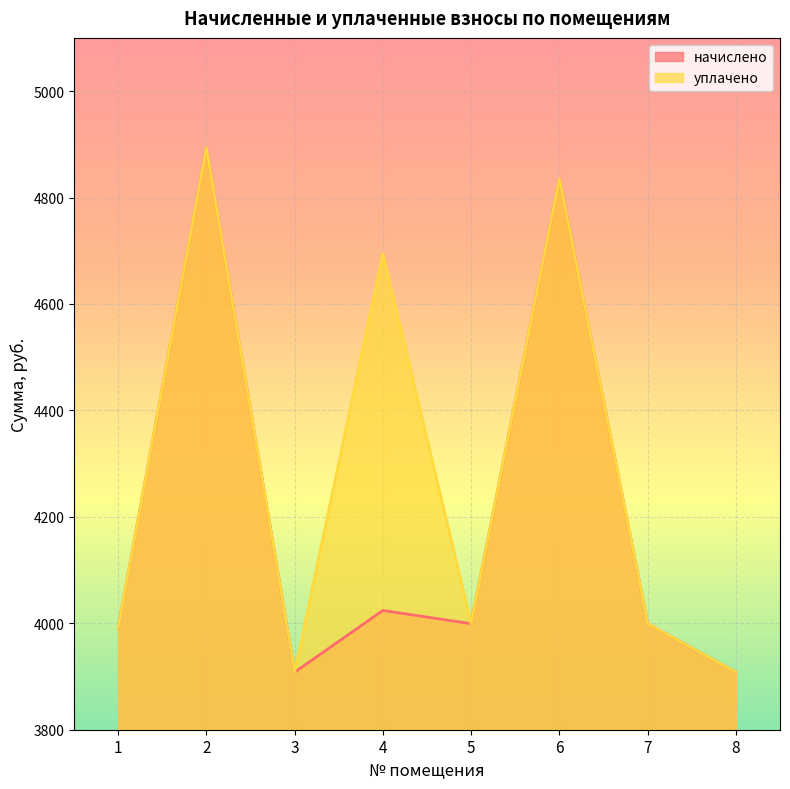

Reading right to left, transcribe all the data shown in this chart.

начислено: 8=3908.2	7=3999.2	6=4835.5	5=3999.2	4=4024.1	3=3908.2	2=4893.5	1=3991.0
уплачено: 8=3908.2	7=3999.2	6=4835.5	5=3999.2	4=4694.8	3=3908.2	2=4893.5	1=3991.0